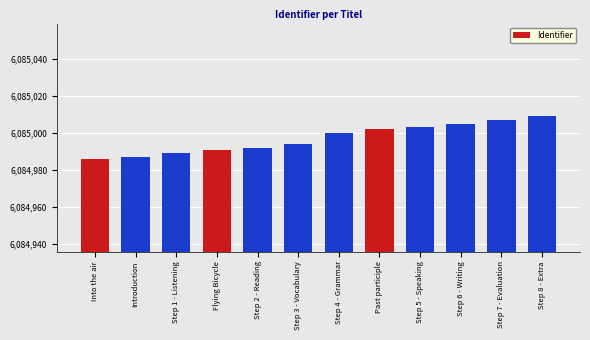

What is the approximate value at Step 5 - Speaking, to the nearest 10?

6085000